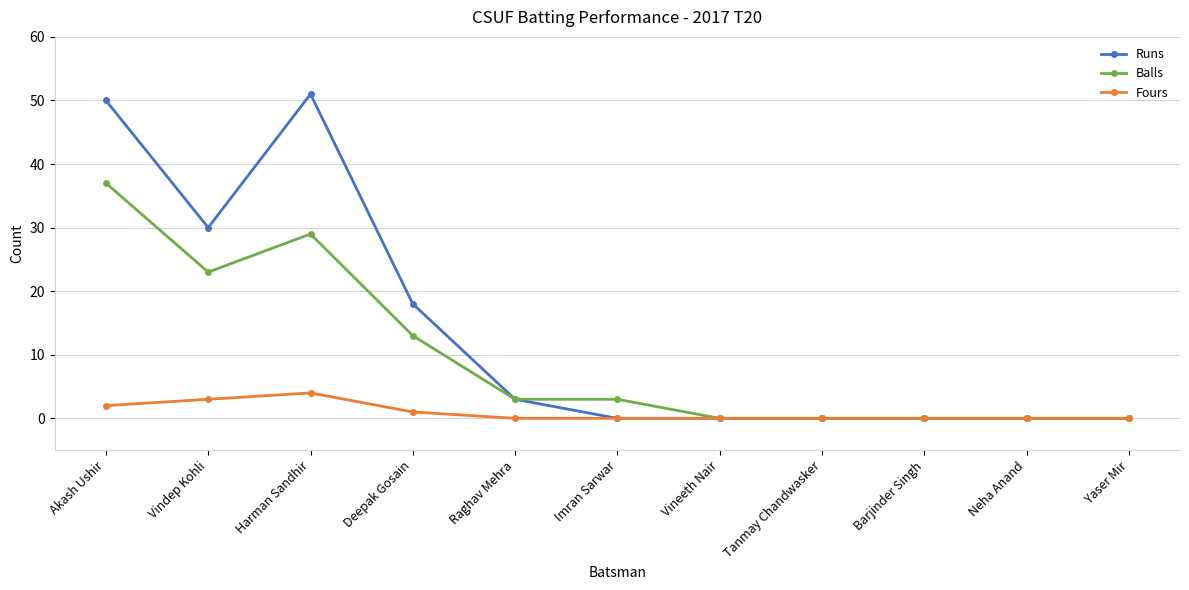

Reading left to right, list all the values displayed in this chart.

Runs: 50	30	51	18	3	0	0	0	0	0	0
Balls: 37	23	29	13	3	3	0	0	0	0	0
Fours: 2	3	4	1	0	0	0	0	0	0	0